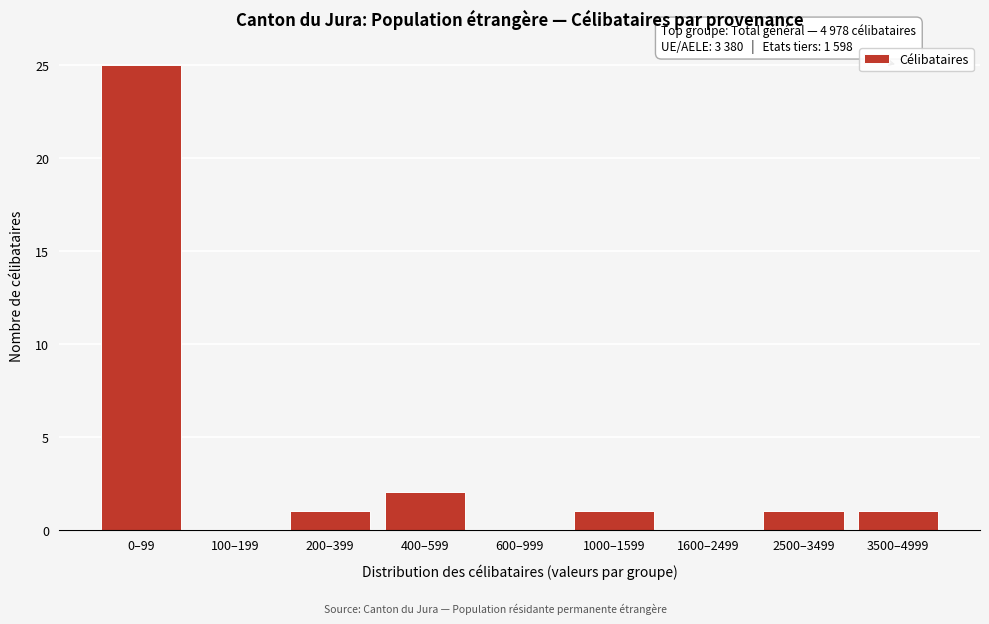

Reading left to right, transcribe all the data shown in this chart.

0–99=25	100–199=0	200–399=1	400–599=2	600–999=0	1000–1599=1	1600–2499=0	2500–3499=1	3500–4999=1